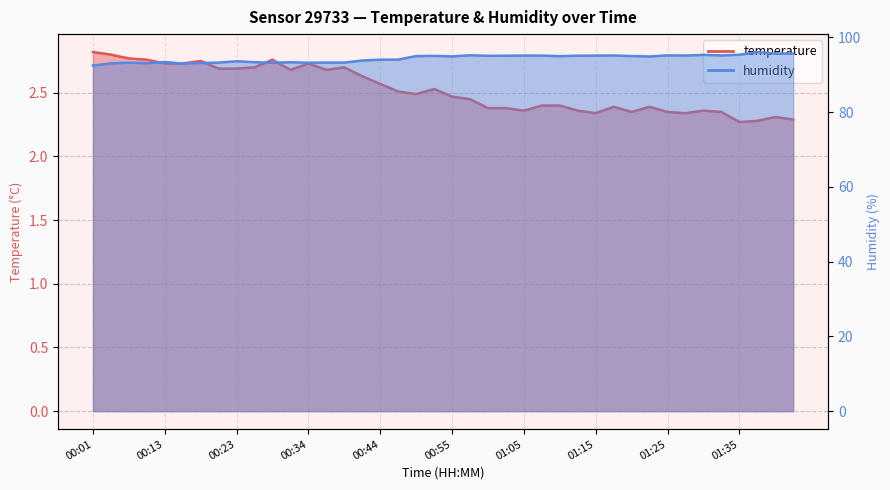

Rank the categories by humidity value from lowest to highest.

00:01, 00:15, 00:05, 00:10, 00:18, 00:28, 00:34, 00:07, 00:21, 00:37, 00:39, 00:31, 00:26, 00:13, 00:23, 00:42, 00:44, 00:47, 01:22, 00:55, 01:10, 00:49, 01:20, 00:52, 01:00, 01:02, 01:12, 01:07, 01:15, 01:05, 01:27, 01:17, 01:32, 01:25, 00:57, 01:30, 01:35, 01:42, 01:40, 01:37